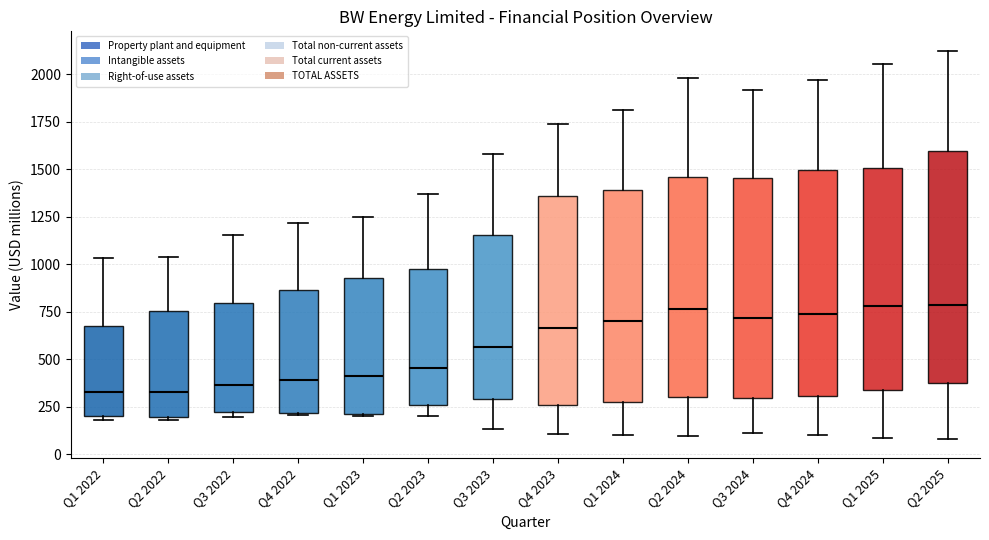

Reading left to right, transcribe this box plot: for each box, give where its median line is, the range the box spans, and where its two whiskers end, as read against the y-axis. The values are not printed on the chart, so give them approximately, as read against the axis.

Q1 2022: median 350, box 200 to 700, whiskers 200 (just below the box's lower edge) to 1050
Q2 2022: median 350, box 200 to 750, whiskers 200 (just below the box's lower edge) to 1050
Q3 2022: median 350, box 200 to 800, whiskers 200 (just below the box's lower edge) to 1150
Q4 2022: median 400, box 200 to 850, whiskers 200 to 1200
Q1 2023: median 400, box 200 to 950, whiskers 200 to 1250
Q2 2023: median 450, box 250 to 1000, whiskers 200 to 1350
Q3 2023: median 550, box 300 to 1150, whiskers 150 to 1600
Q4 2023: median 650, box 250 to 1350, whiskers 100 to 1750
Q1 2024: median 700, box 300 to 1400, whiskers 100 to 1800
Q2 2024: median 750, box 300 to 1450, whiskers 100 to 2000
Q3 2024: median 700, box 300 to 1450, whiskers 100 to 1900
Q4 2024: median 750, box 300 to 1500, whiskers 100 to 1950
Q1 2025: median 800, box 350 to 1500, whiskers 100 to 2050
Q2 2025: median 800, box 400 to 1600, whiskers 100 to 2100